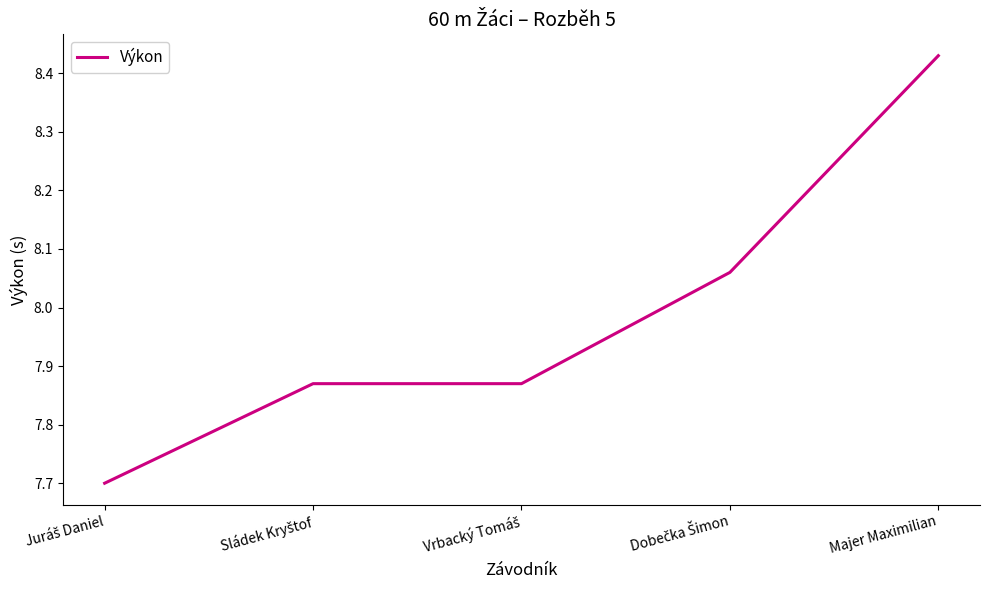

Which category has the highest value across all series?

Majer Maximilian